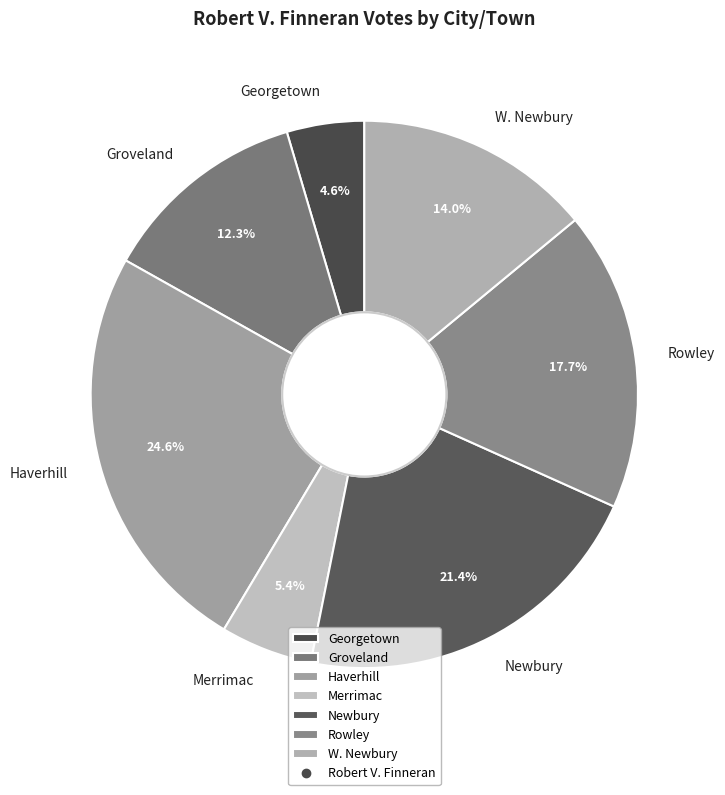

Does any single category account for the majority?

No